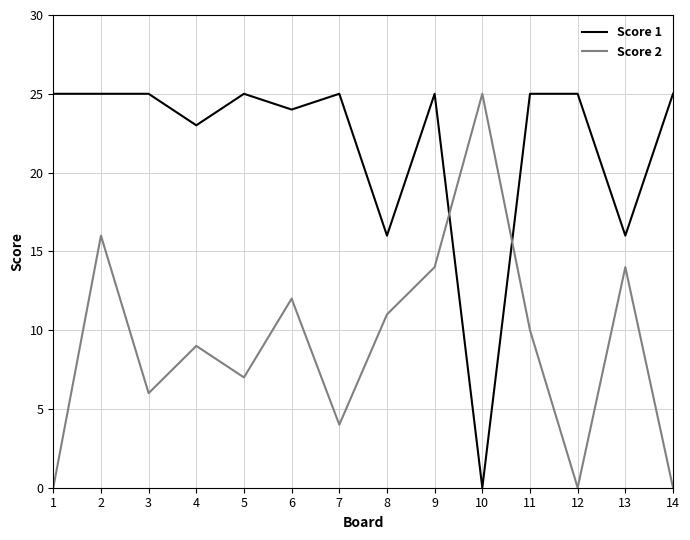

At which category does Score 2 reach its first local valley?

3